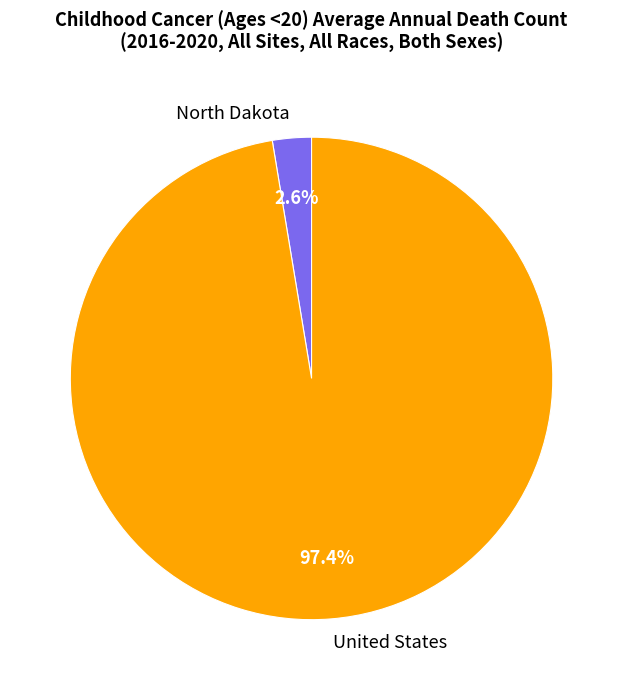

Which has a higher value, North Dakota or United States?

United States